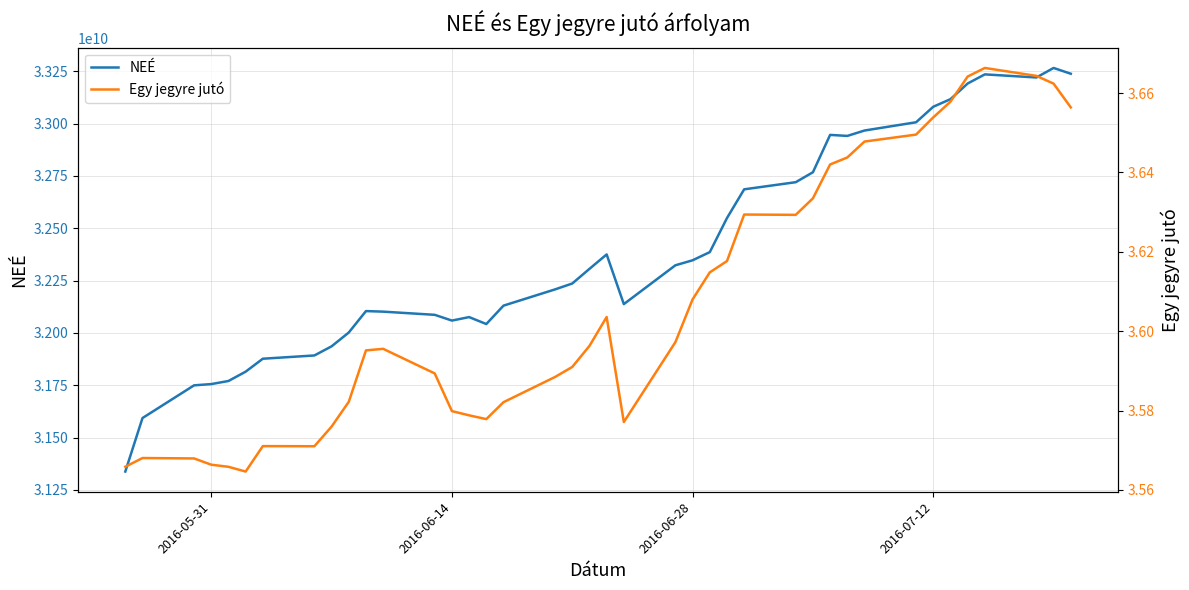

True or false: Egy jegyre jutó has more than 2 interior local peaks.

True